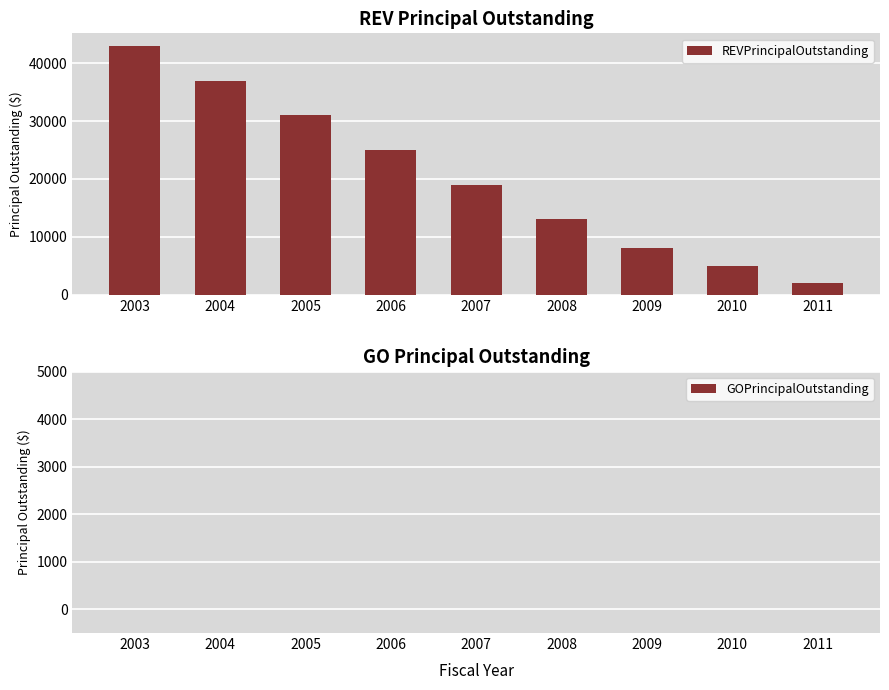

Which category has the highest value across all series?

2003